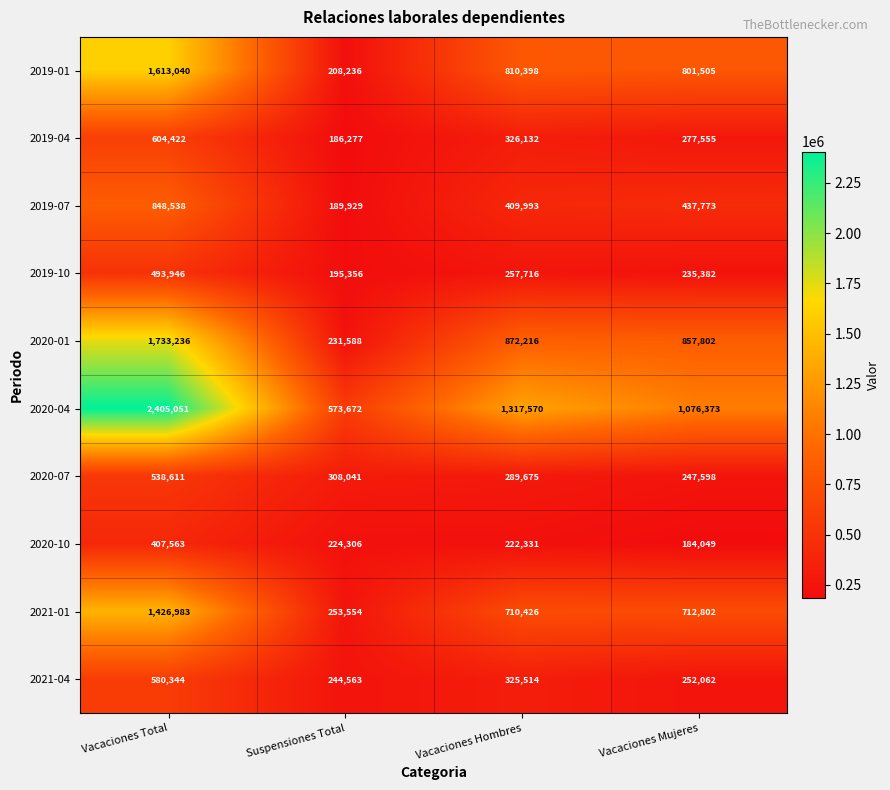

Which series has the largest range (max minus min)?

2020-04